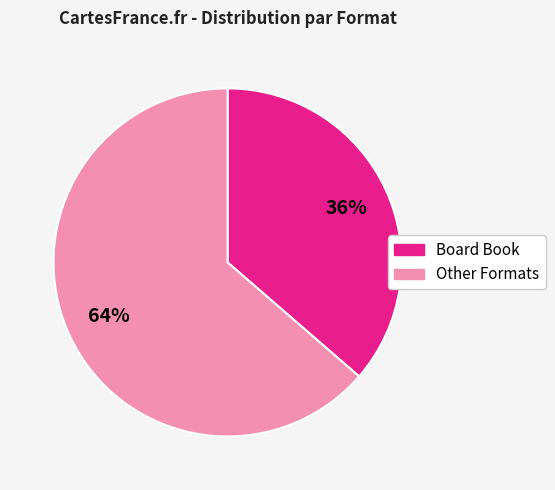

To the nearest percent, what is the average slice percentage?

50%